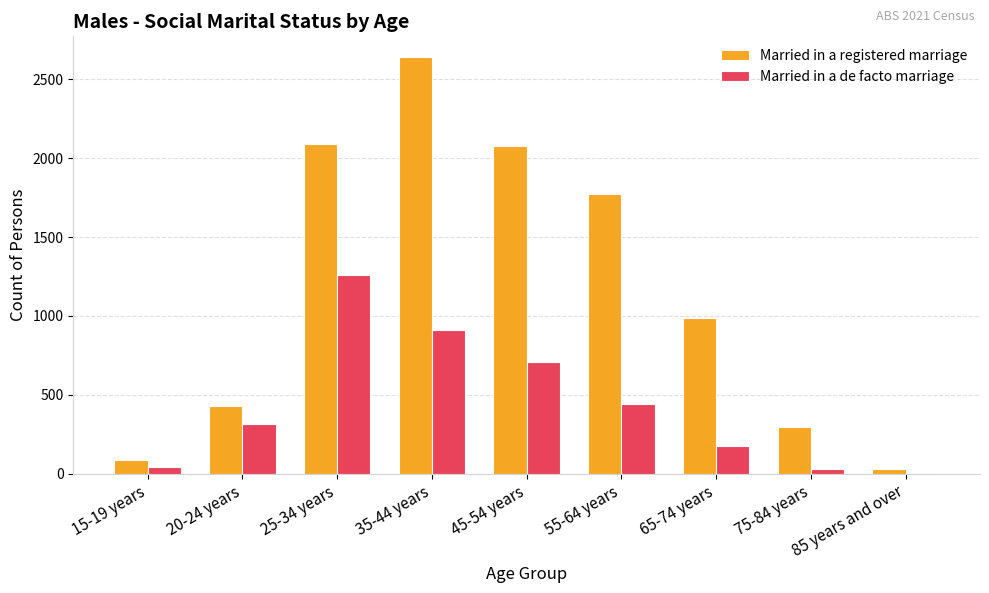

What is the sum of all Married in a registered marriage values?

10407